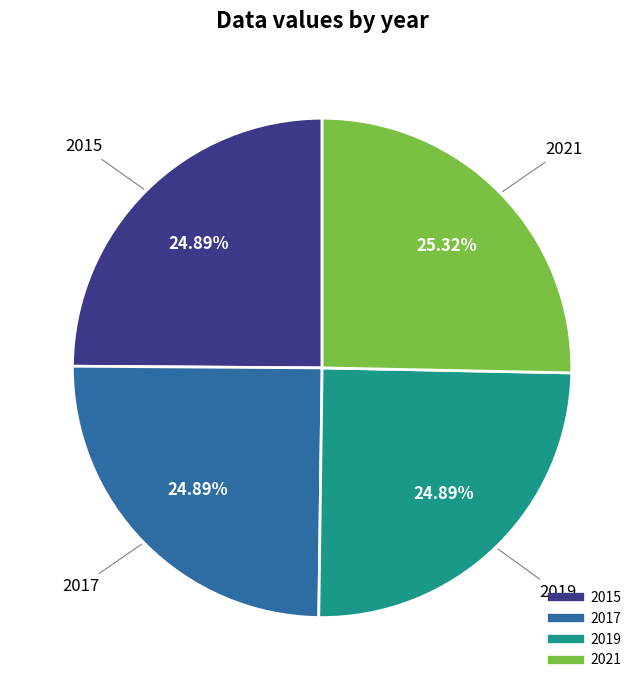

To the nearest percent, what percentage of the pie is 2019?

25%